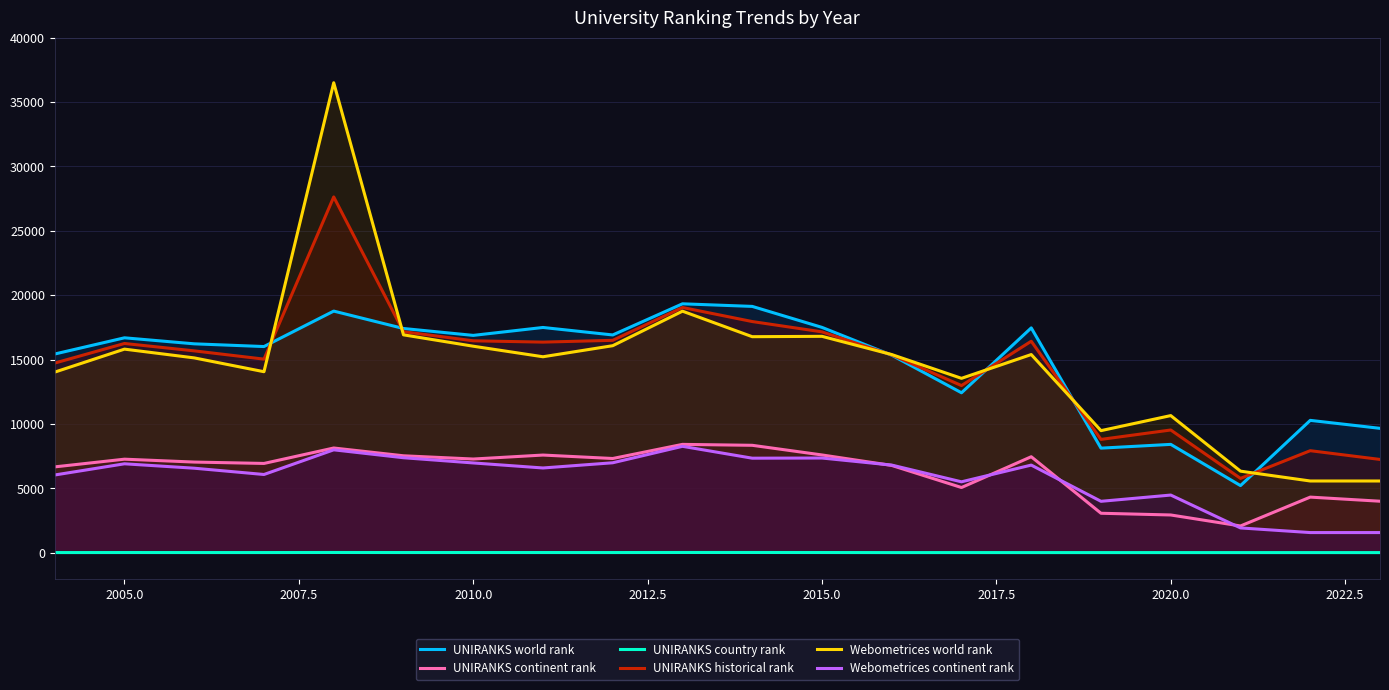

True or false: Webometrices continent rank and Webometrices world rank intersect in this chart.

False